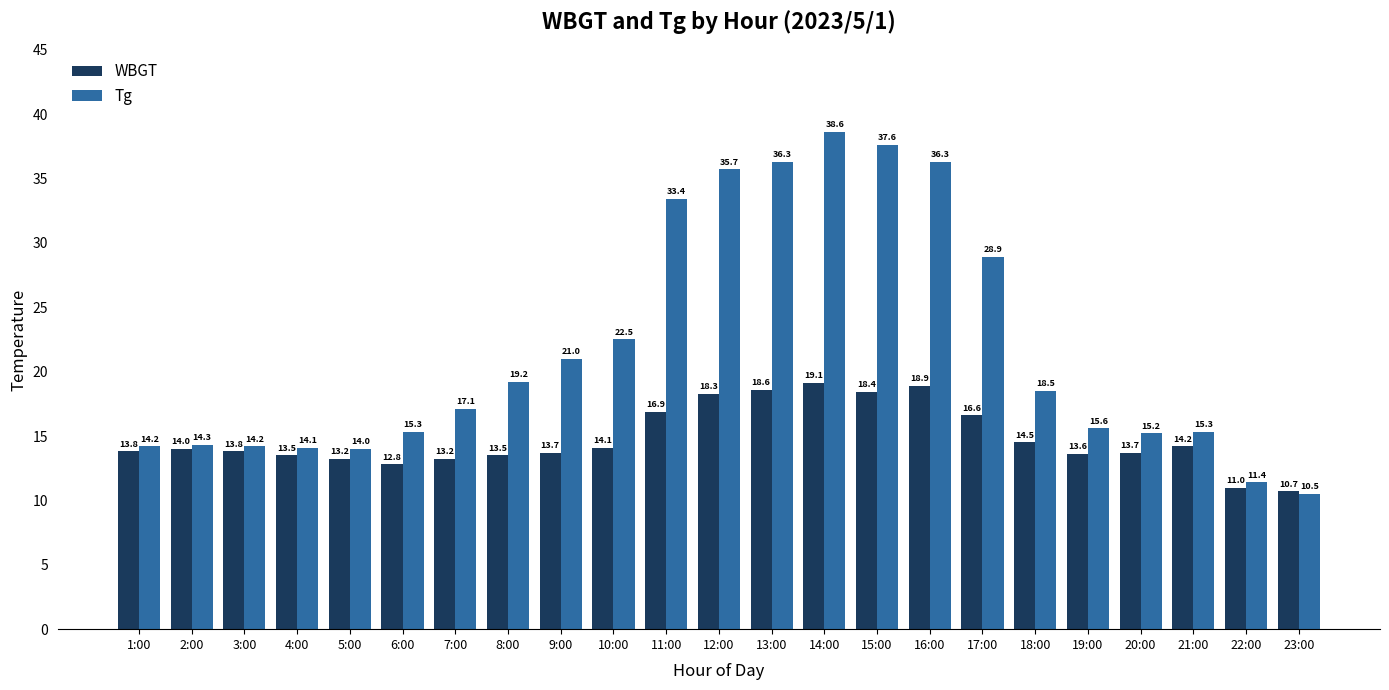

How many bars are there in each group?

2